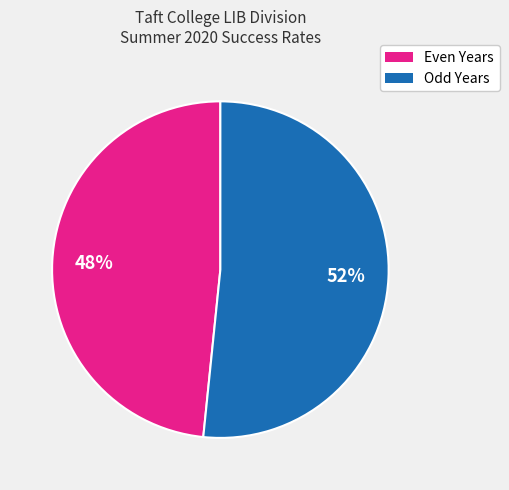

How many slices are in this pie chart?

2